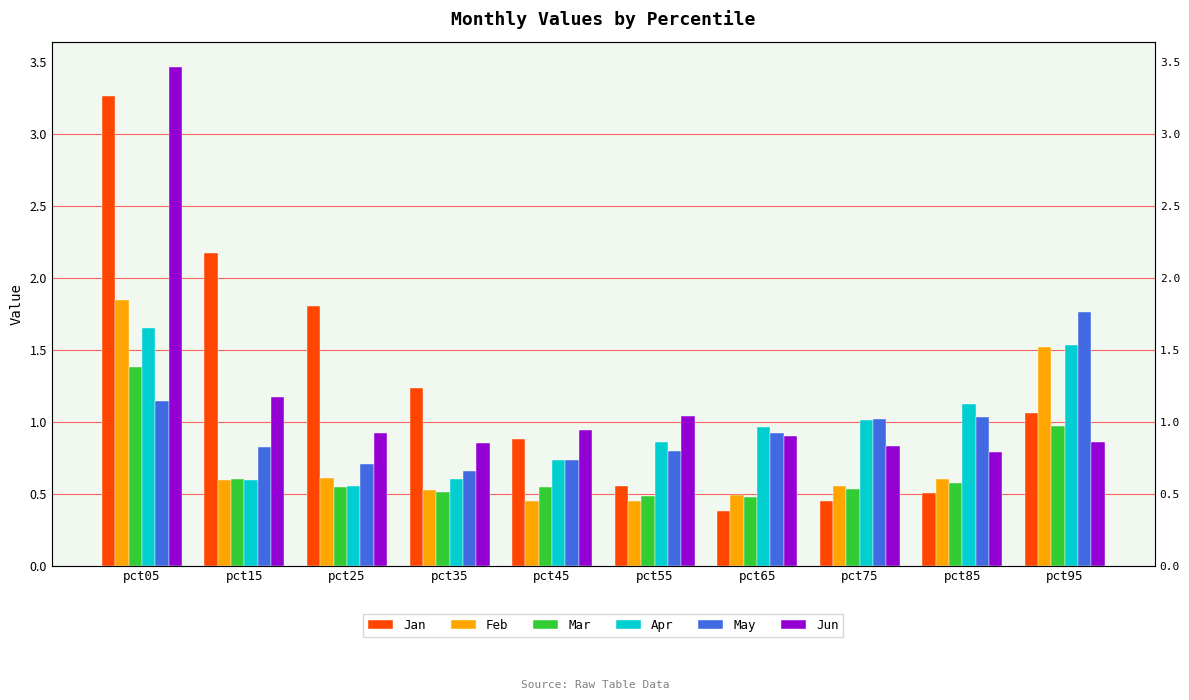

At which label does Apr reach its minimum?

pct25